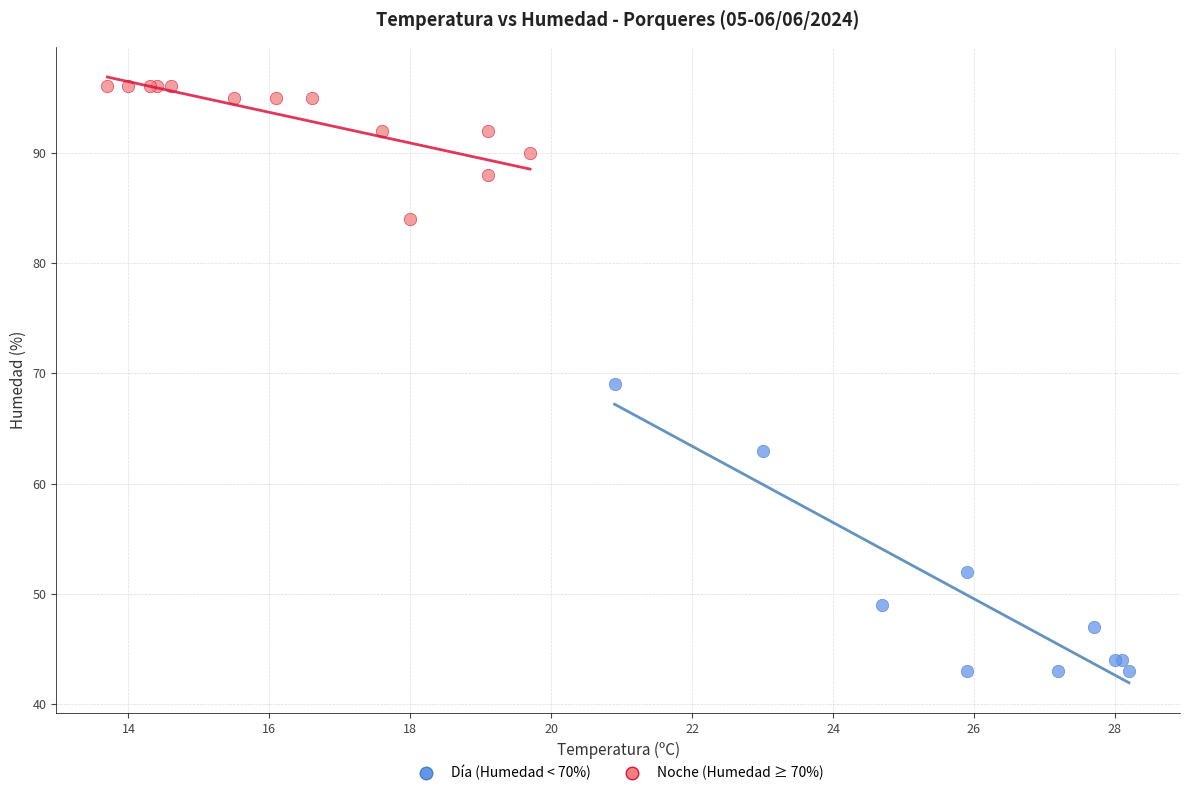

Which series has the largest Y range (max minus min)?

Día (Humedad < 70%)